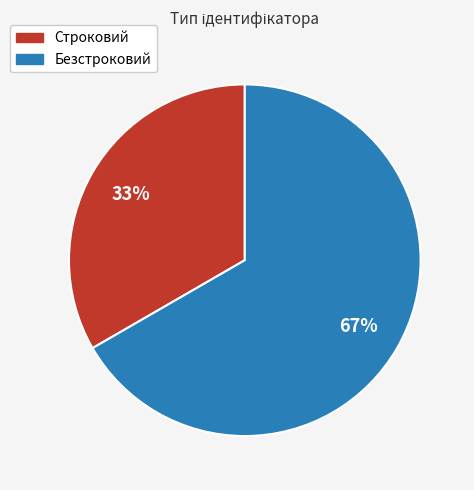

To the nearest percent, what is the average slice percentage?

50%